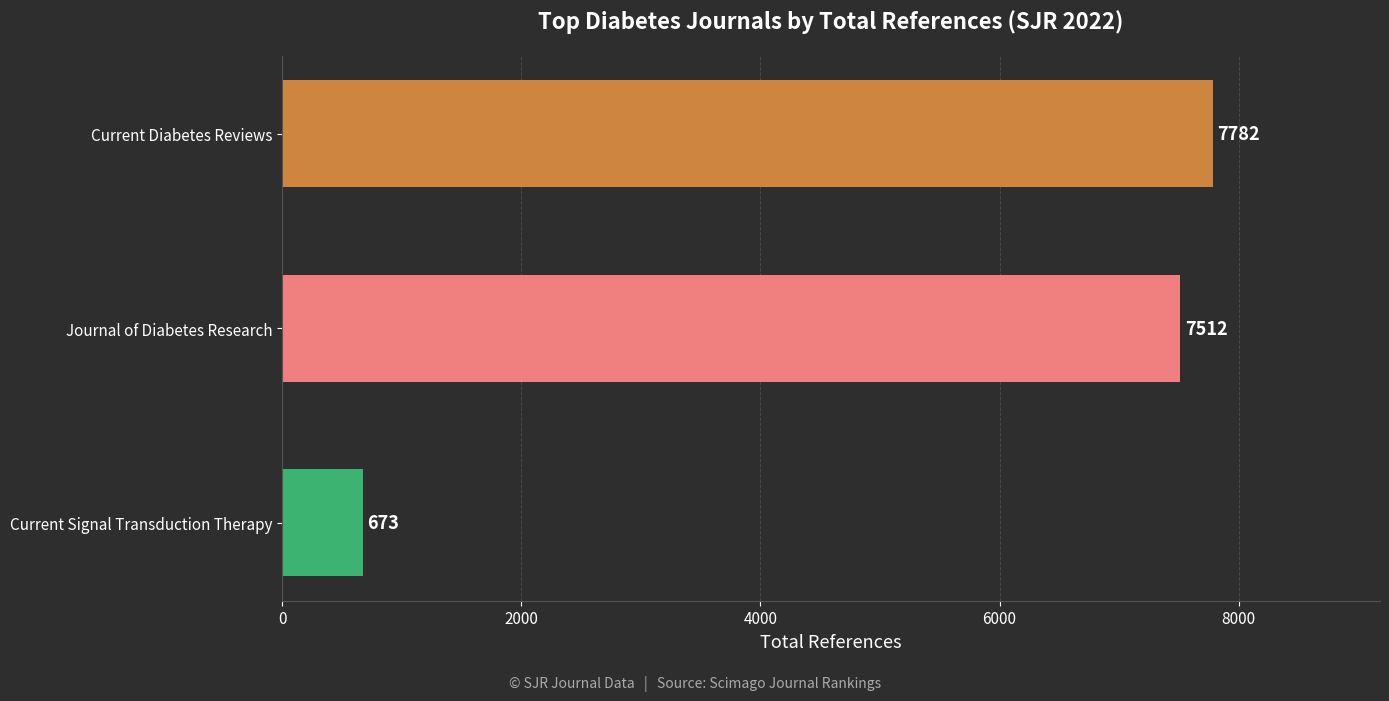

How many values are below 7512?

1